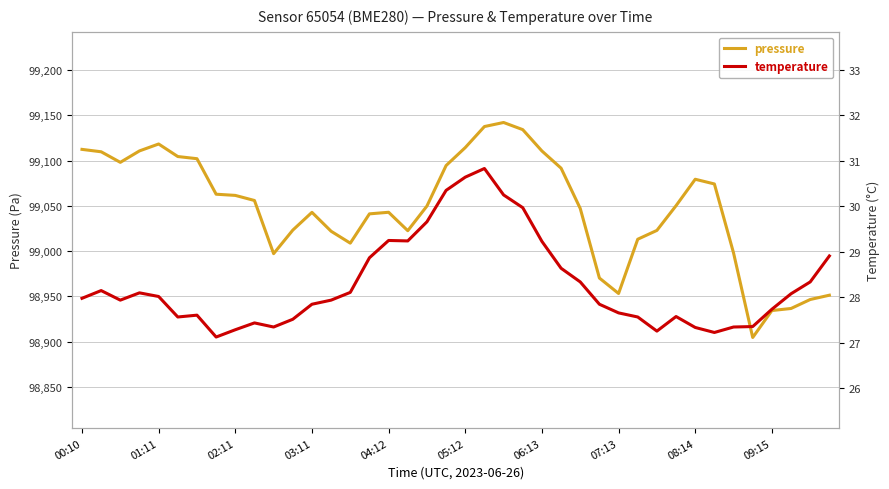

Which has a higher value, 09:15 or 07:13?

07:13